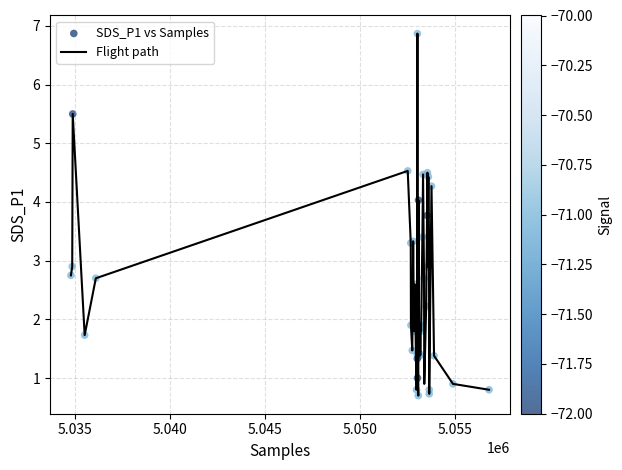

What is the minimum value shown in the chart?

0.7